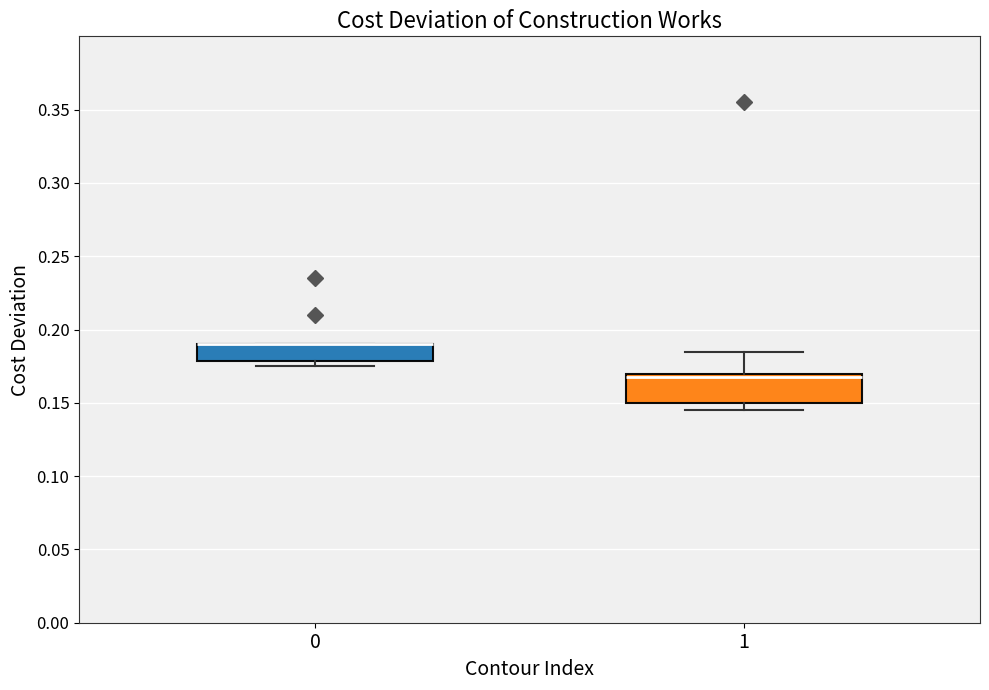

Where is the lower edge of the box at x = 0 on the y-axis? The values are not printed on the chart, so give them approximately, as read against the axis.

0.180